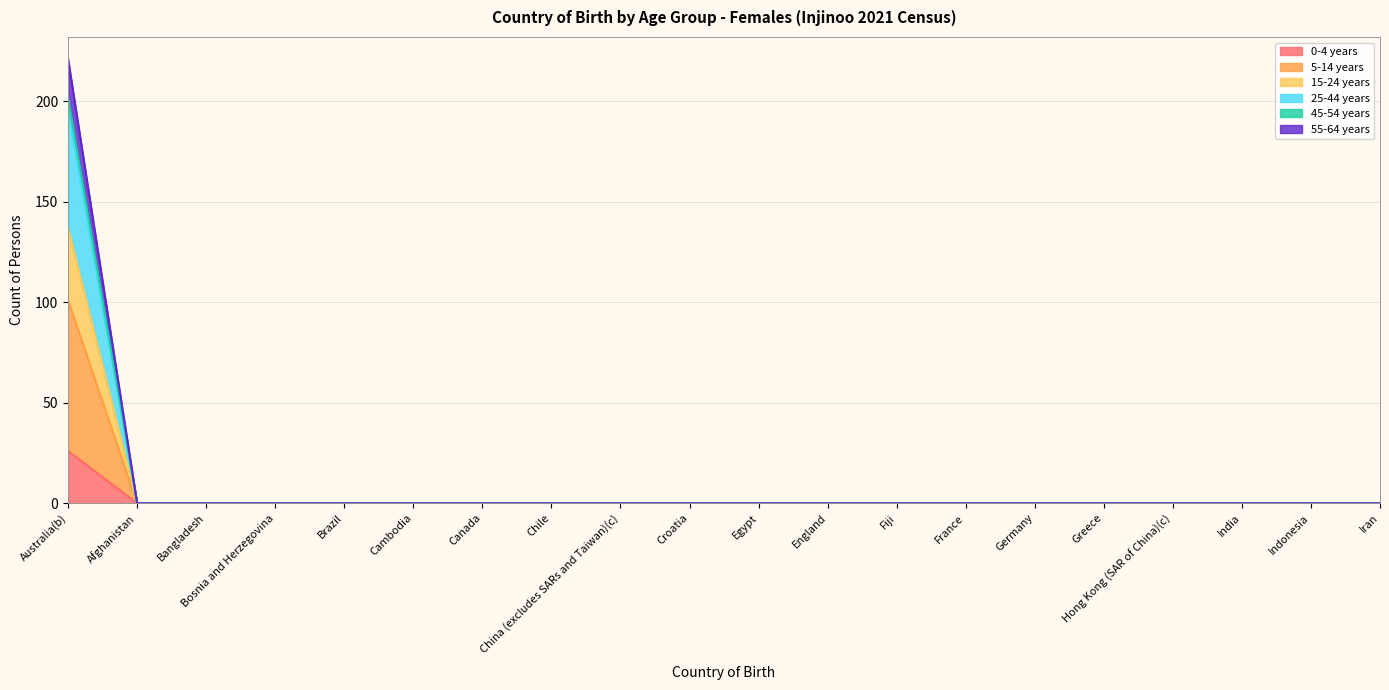

The value of 25-44 years at Chile is -71. True or false?

False